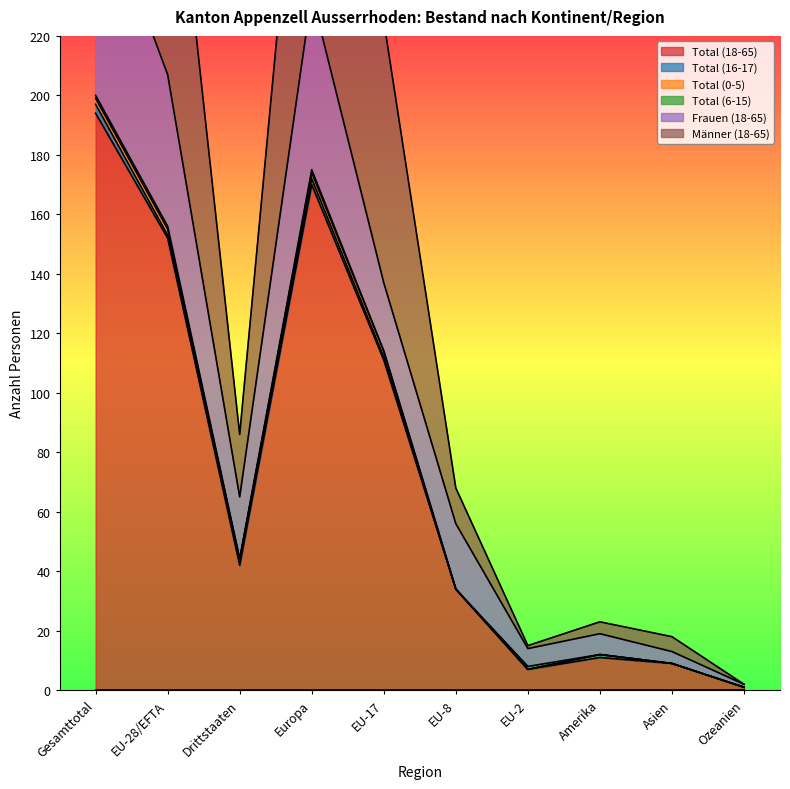

True or false: Total (18-65) has a value of 19 at Drittstaaten.

False